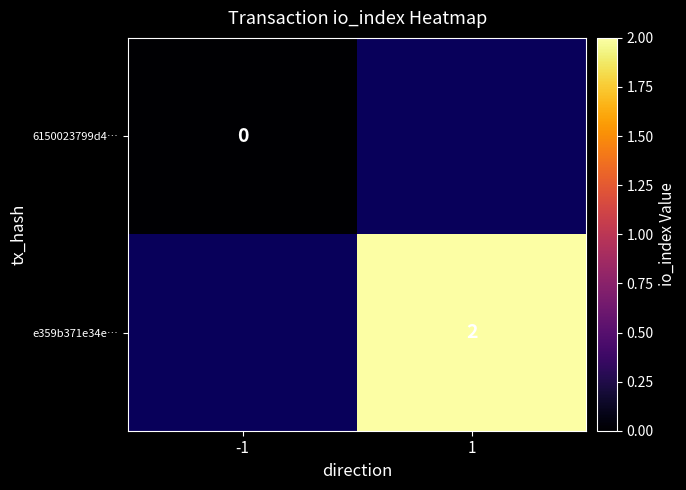

The e359b371e34e… series shows 2.0 at 1. True or false?

True